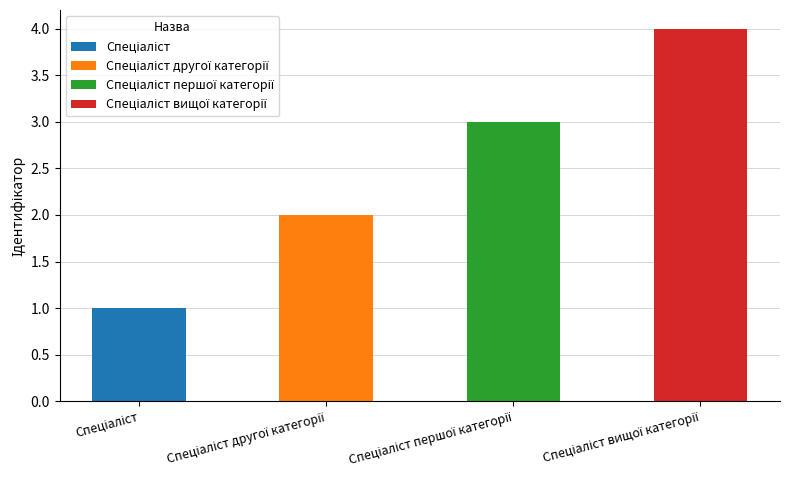

How many values are between 2 and 4?

3